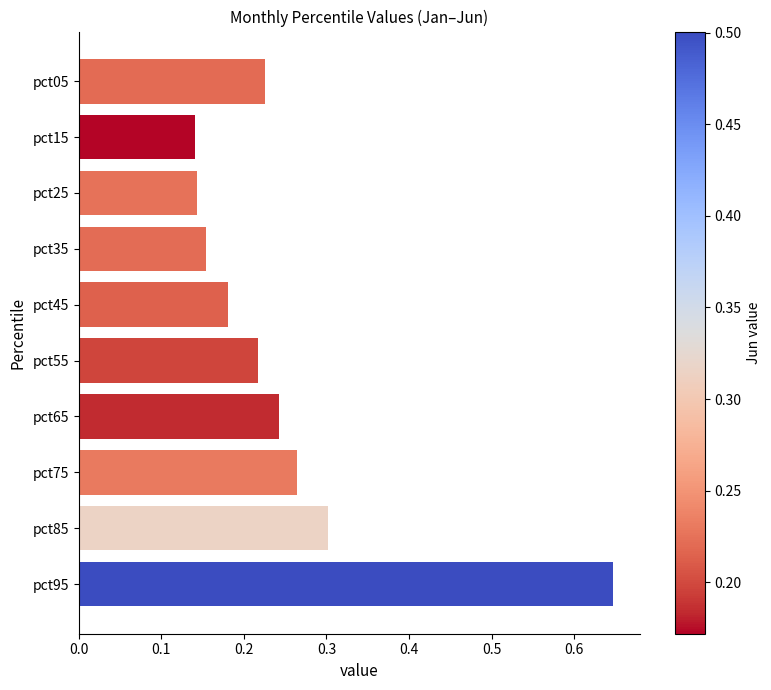

What is the difference between the maximum and minimum values?

0.5